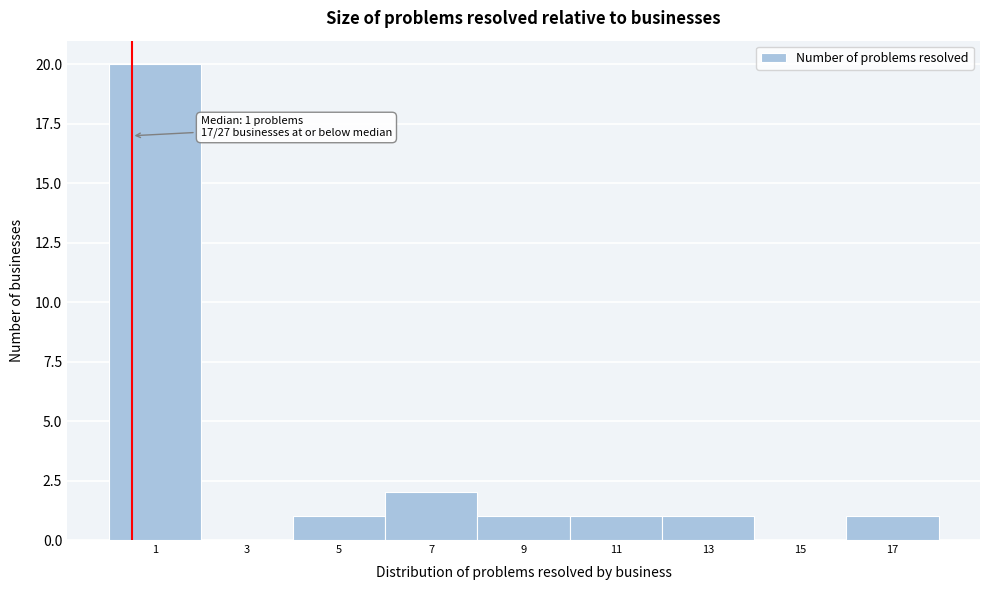

Reading left to right, transcribe all the data shown in this chart.

1=20	3=0	5=1	7=2	9=1	11=1	13=1	15=0	17=1